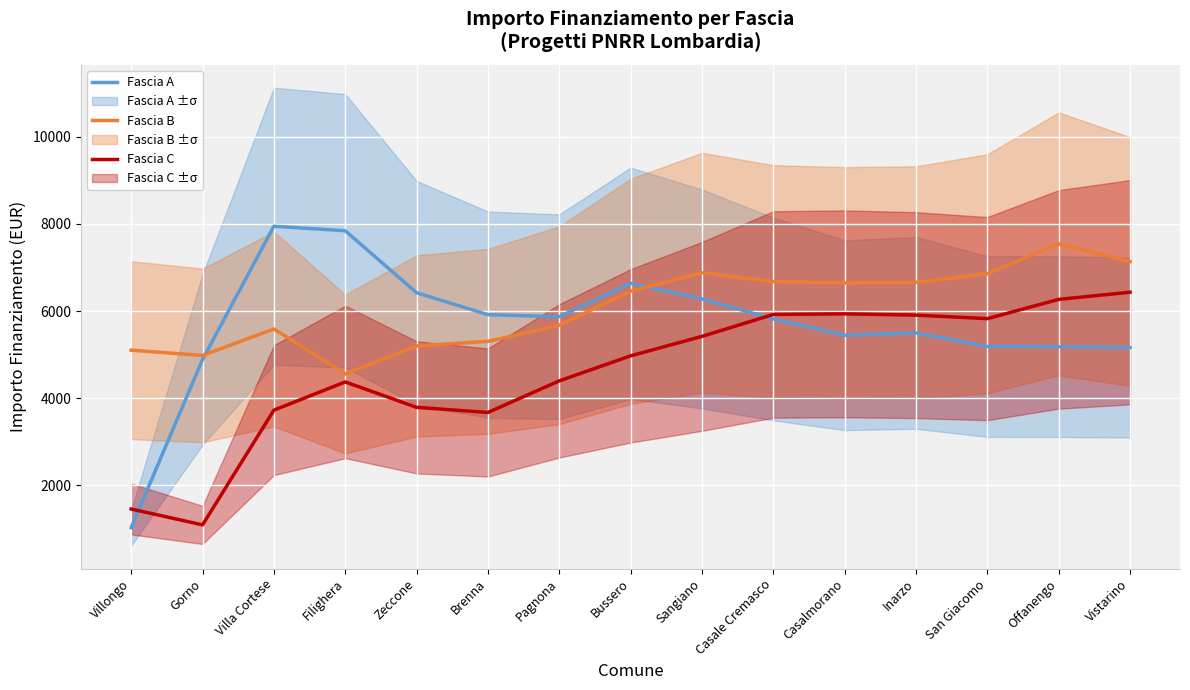

Reading left to right, list all the values displayed in this chart.

Fascia A: Villongo=1029.0	Gorno=4888.5	Villa Cortese=7946.7	Filighera=7843.2	Zeccone=6420.4	Brenna=5917.3	Pagnona=5870.4	Bussero=6637.2	Sangiano=6277.8	Casale Cremasco=5820.1	Casalmorano=5445.6	Inarzo=5498.1	San Giacomo=5187.3	Offanengo=5184.3	Vistarino=5162.7
Fascia B: Villongo=5103.0	Gorno=4981.5	Villa Cortese=5589.0	Filighera=4556.2	Zeccone=5200.2	Brenna=5305.3	Pagnona=5674.4	Bussero=6453.5	Sangiano=6879.8	Casale Cremasco=6677.8	Casalmorano=6645.1	Inarzo=6658.3	San Giacomo=6856.5	Offanengo=7542.7	Vistarino=7137.1
Fascia C: Villongo=1458.0	Gorno=1093.5	Villa Cortese=3726.0	Filighera=4374.0	Zeccone=3790.8	Brenna=3673.5	Pagnona=4398.4	Bussero=4972.5	Sangiano=5419.0	Casale Cremasco=5922.0	Casalmorano=5935.9	Inarzo=5907.0	San Giacomo=5826.5	Offanengo=6267.8	Vistarino=6433.1